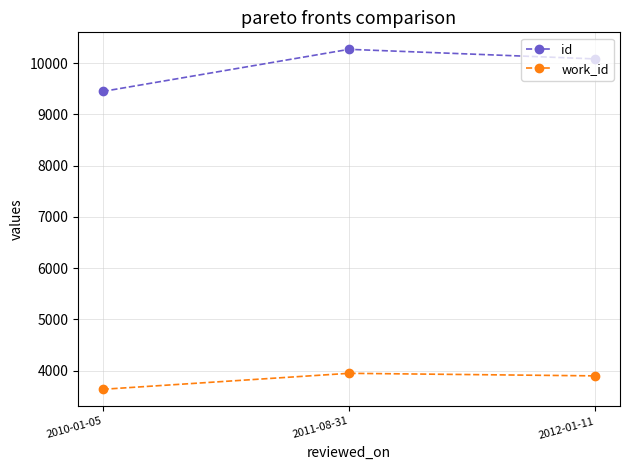

At which label is work_id closest to 3792?

2012-01-11